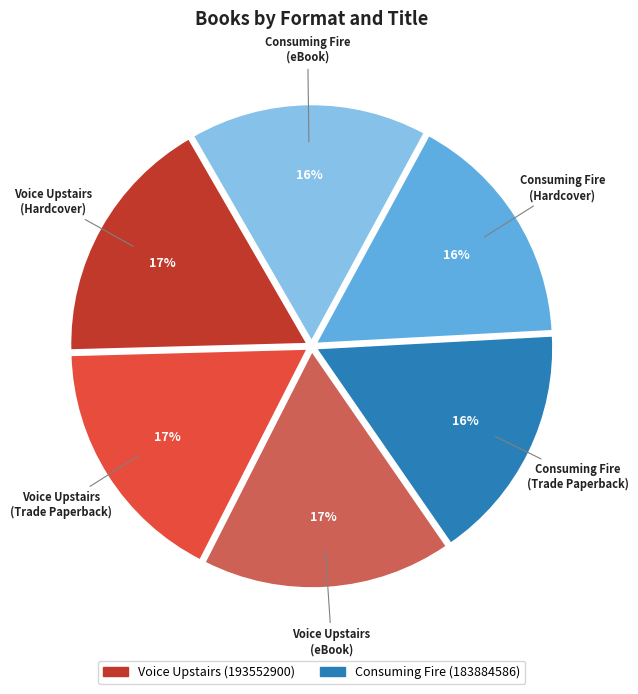

Do Consuming Fire (Hardcover) and Voice Upstairs (Hardcover) together represent more than half of the pie?

No